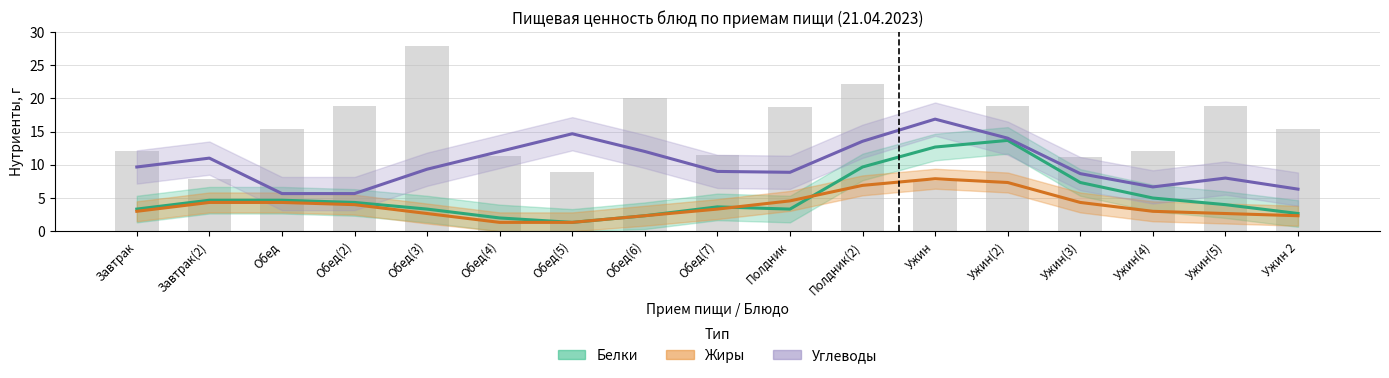

Is the value of Белки at Обед(3) greater than the value of Жиры at Ужин(3)?

No